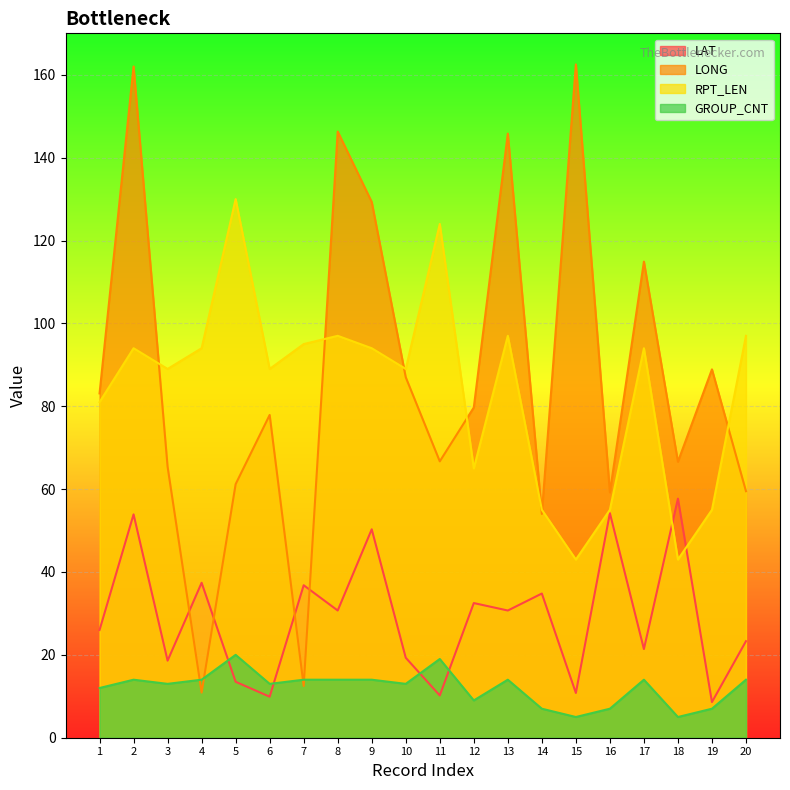

True or false: GROUP_CNT and RPT_LEN intersect in this chart.

False